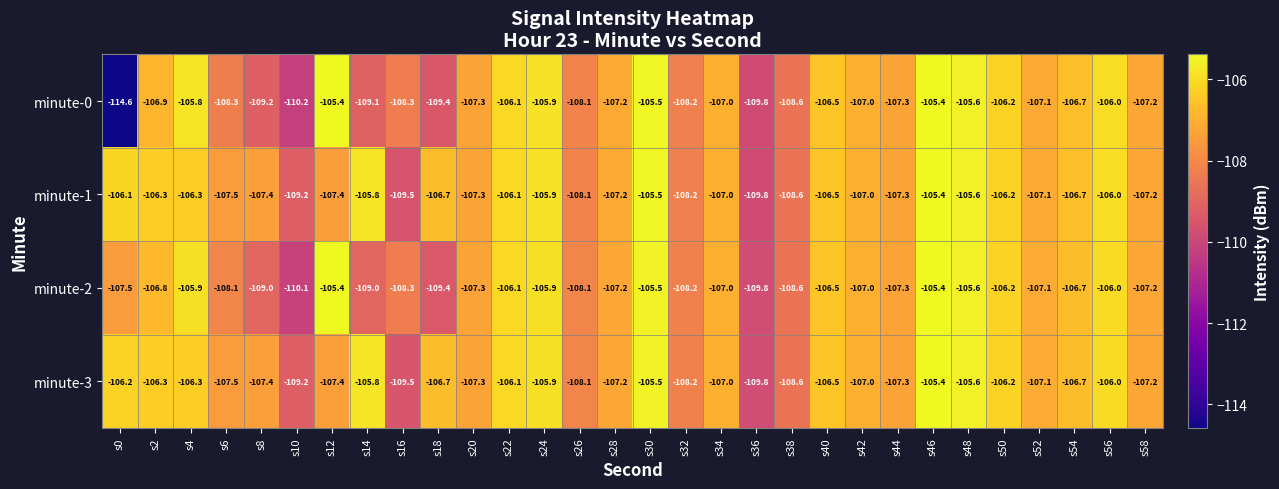

Is it true that minute-1 equals -177.5 at s58?

False